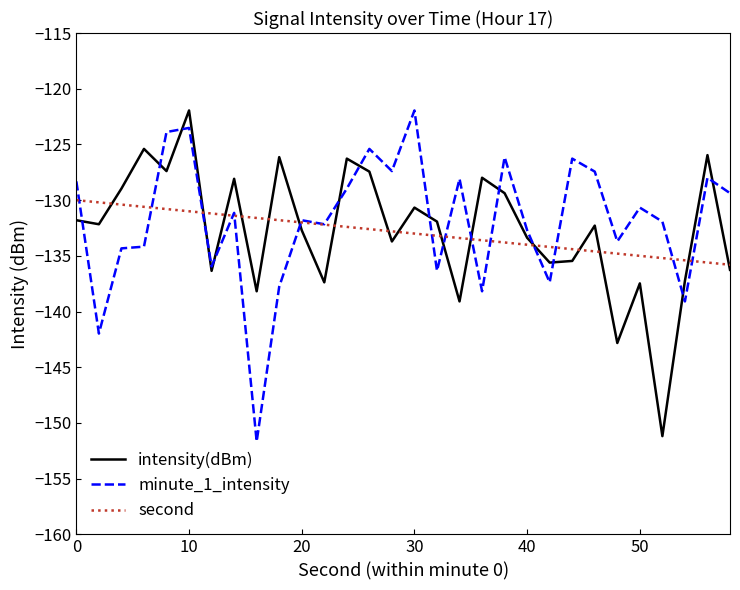

What is the greatest value displayed?

-122.0